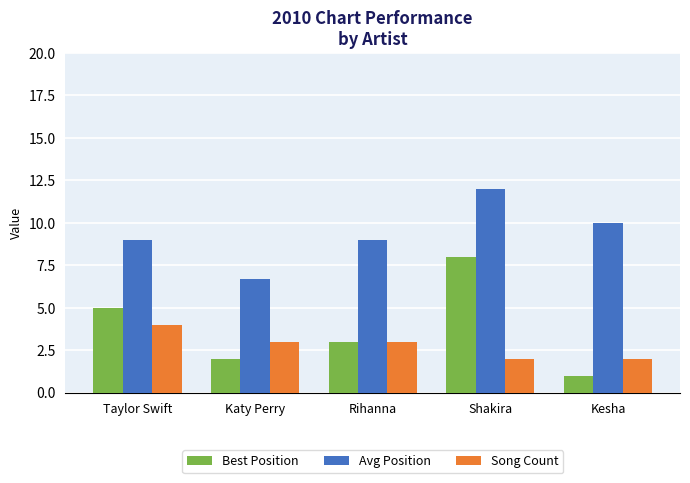

What is the sum of all Song Count values?

14.0